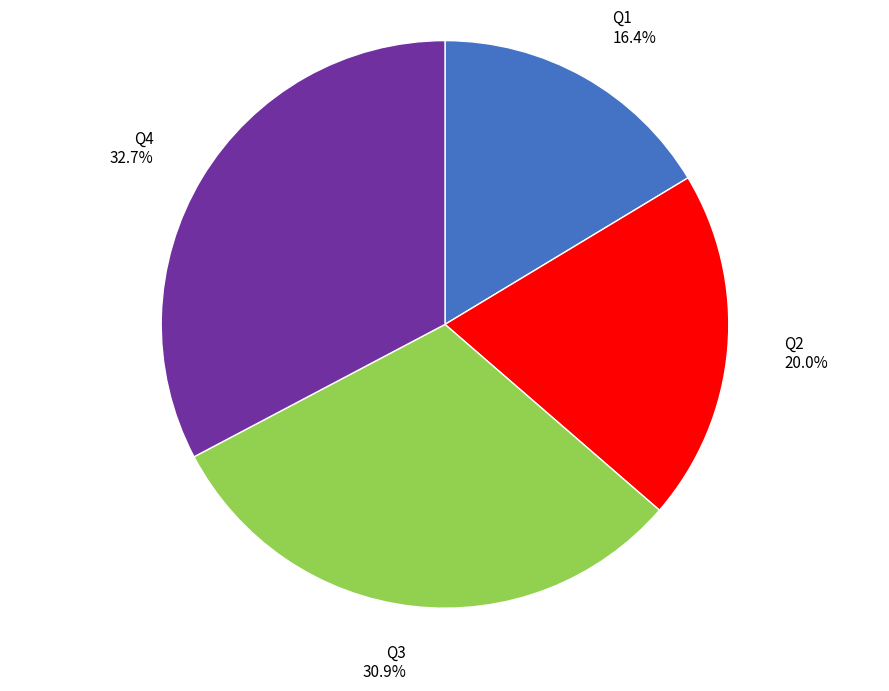

The Q2 slice represents 20% of the pie. True or false?

True